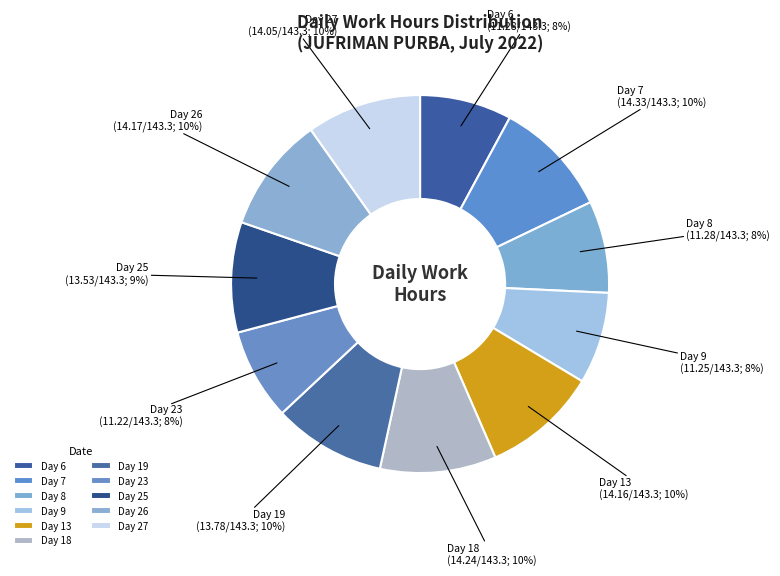

What percentage is the Day 9 slice, to the nearest percent?

8%